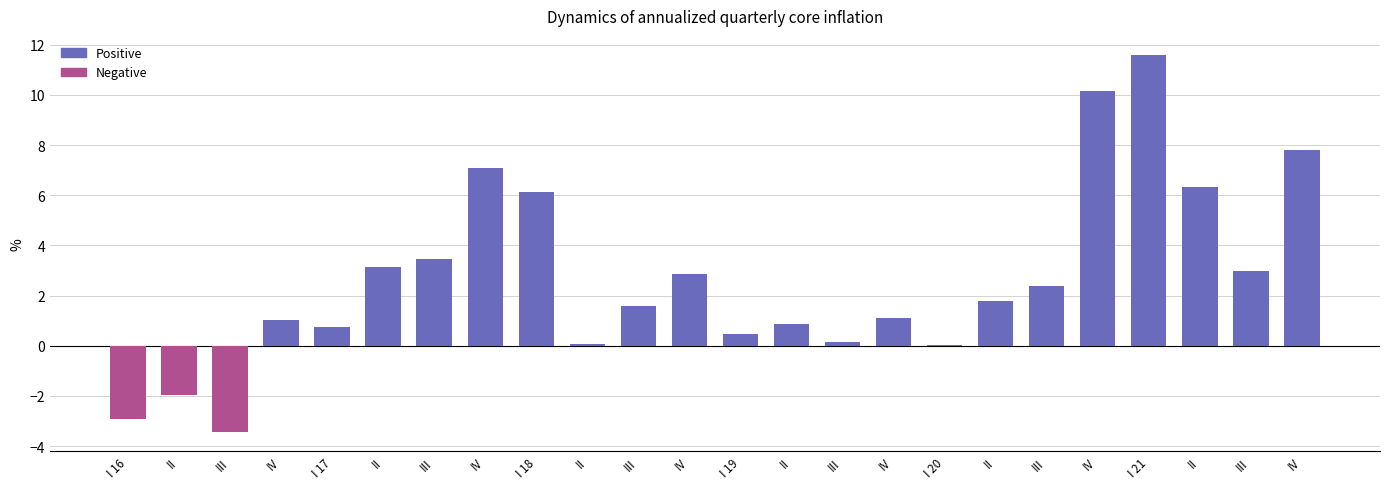

How many categories are shown in the chart?

24